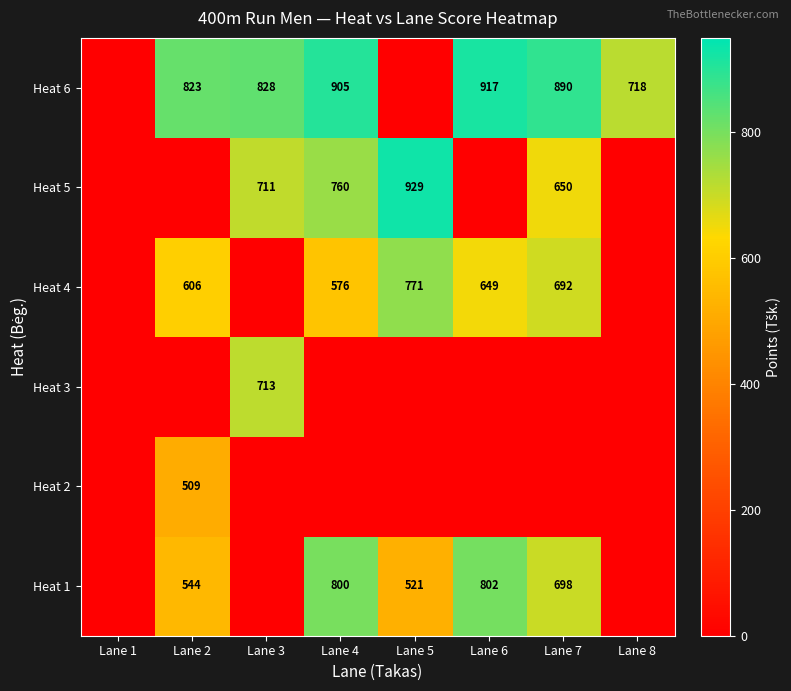

The Heat 6 series shows 917 at Lane 6. True or false?

True